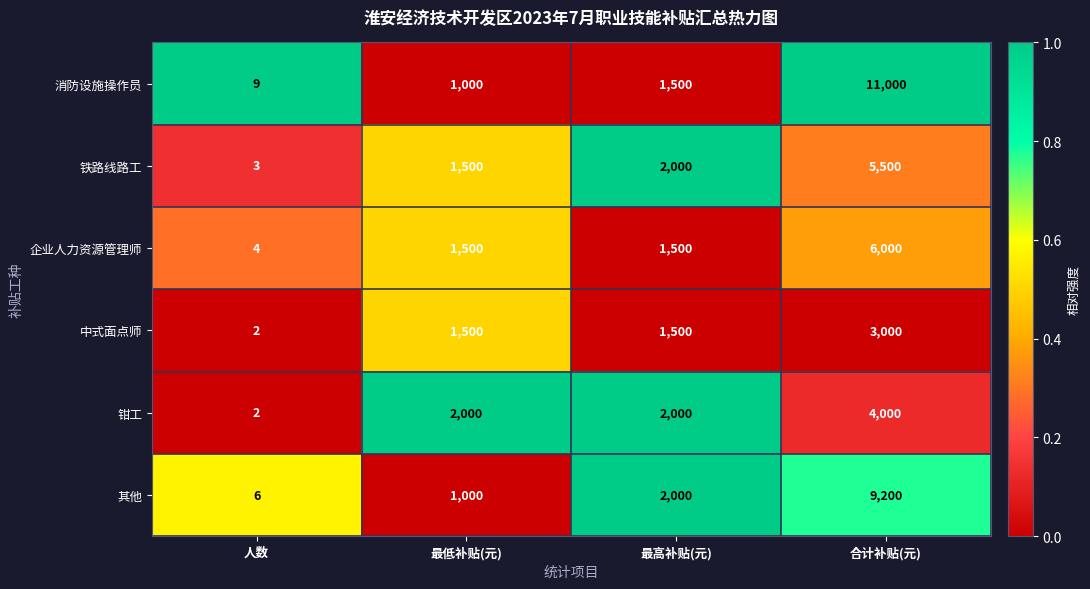

Which series has the largest range (max minus min)?

消防设施操作员